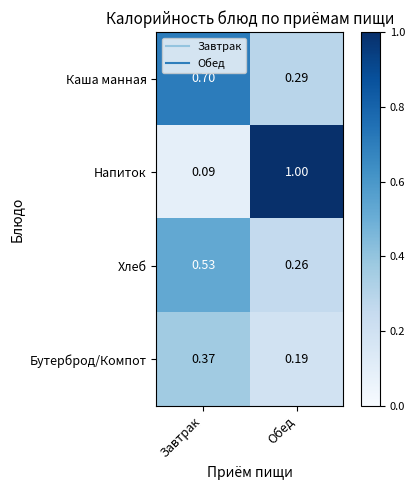

Which series changed the most between Завтрак and Обед?

Напиток